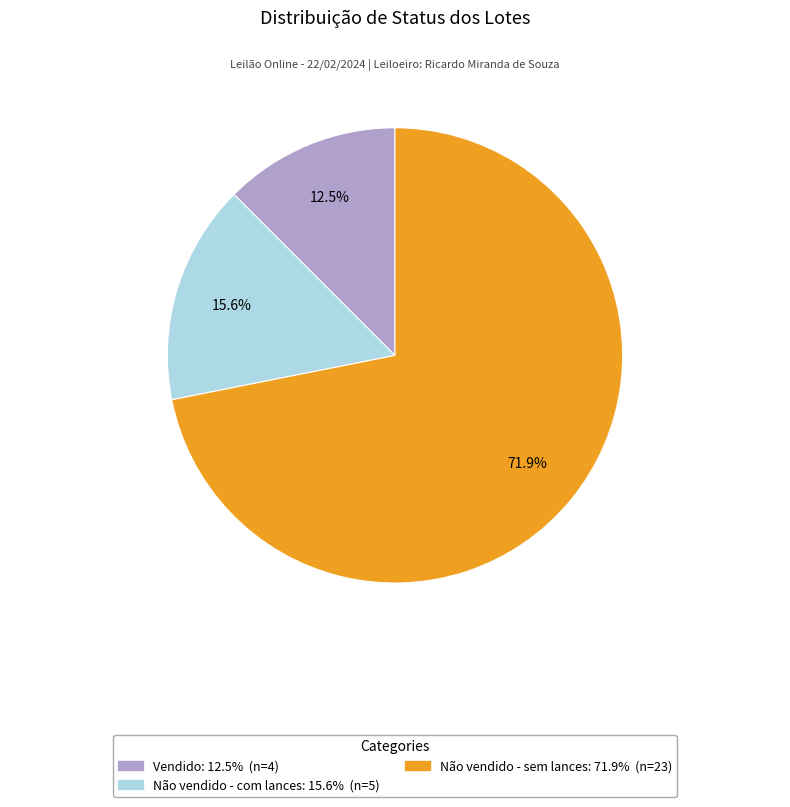

Is there any slice that represents more than half of the pie?

Yes